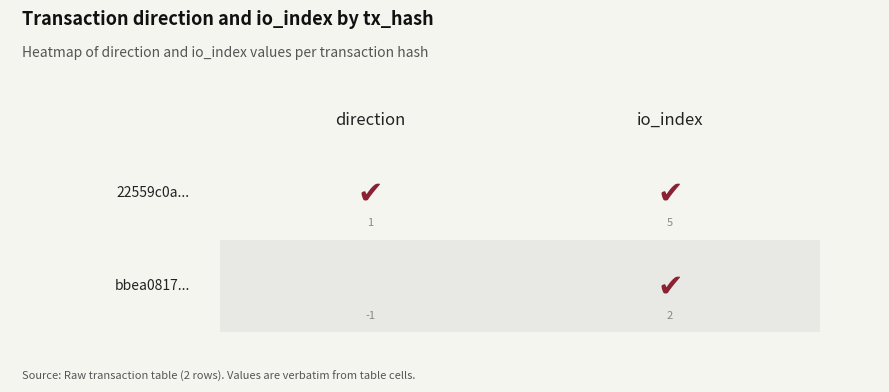

Reading right to left, extract all data points from this chart.

bbea0817651094e5853b840b391b5f102f0d9ca: 1=2	0=-1
22559c0ad38e117dabf77804a440bfe2d1123ed: 1=5	0=1